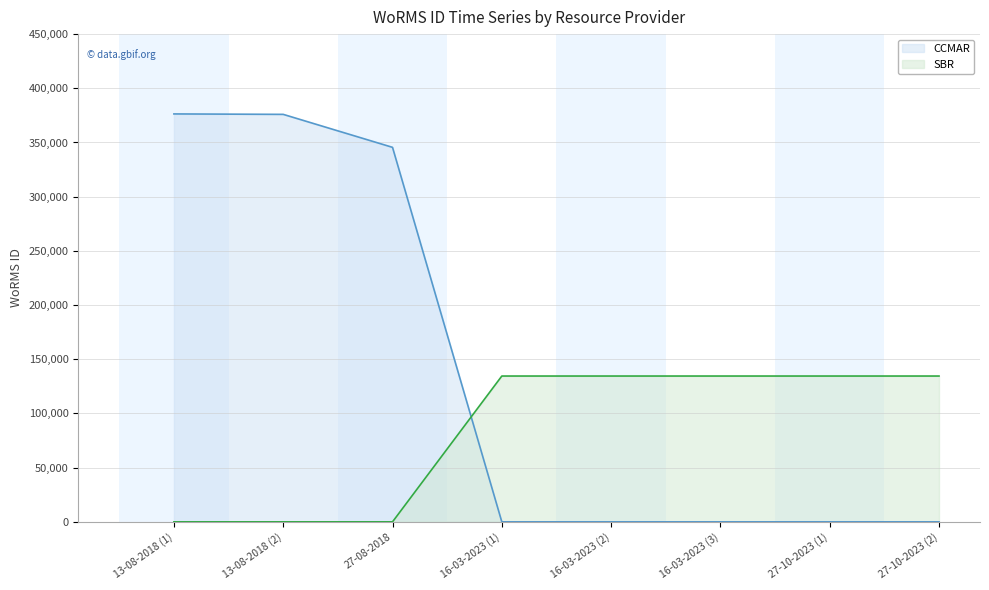

The value of CCMAR at 16-03-2023 (2) is 0. True or false?

True